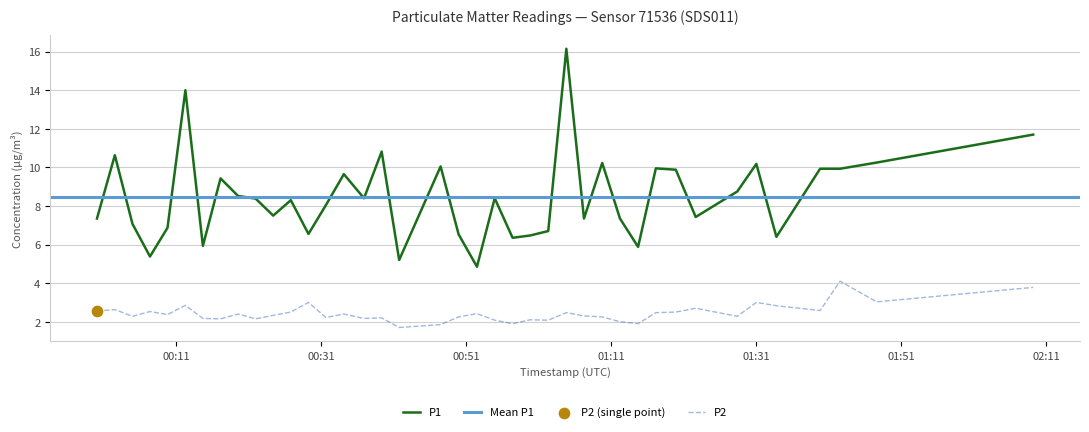

Which series reaches the maximum Y coordinate?

P1